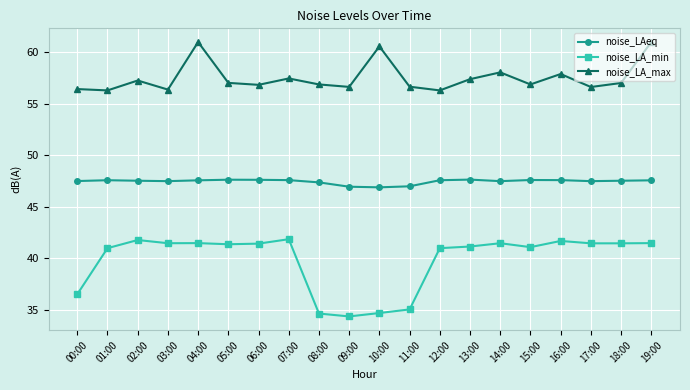

What is the highest value of the noise_LAeq series?

47.6